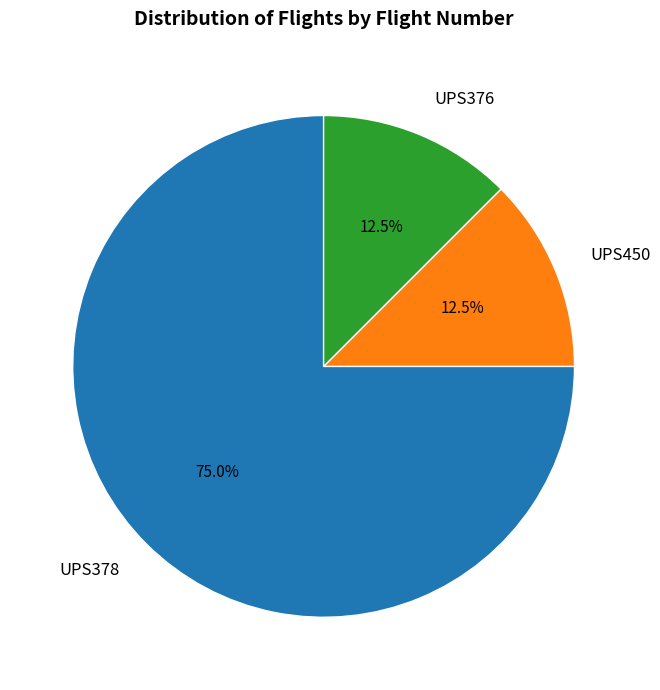

What portion of the pie excludes UPS450?

87.5%